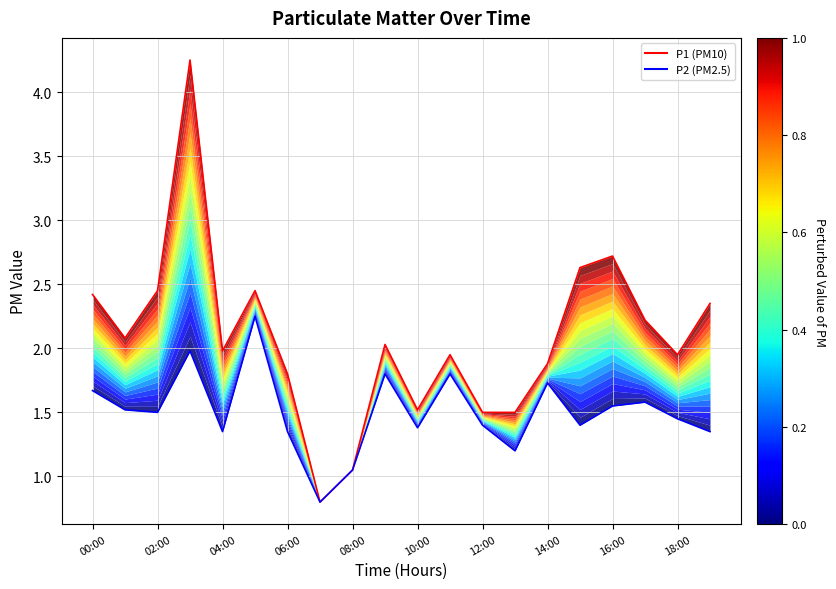

What is the sum of all P1 (upper) values?

41.5